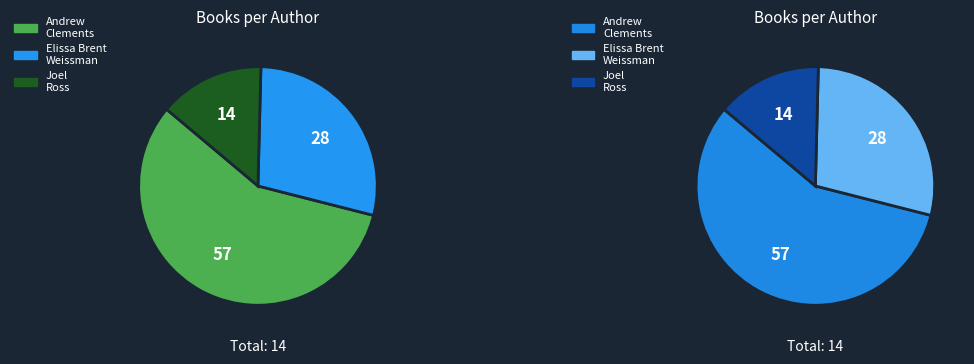

Count the number of slices in the pie.

3